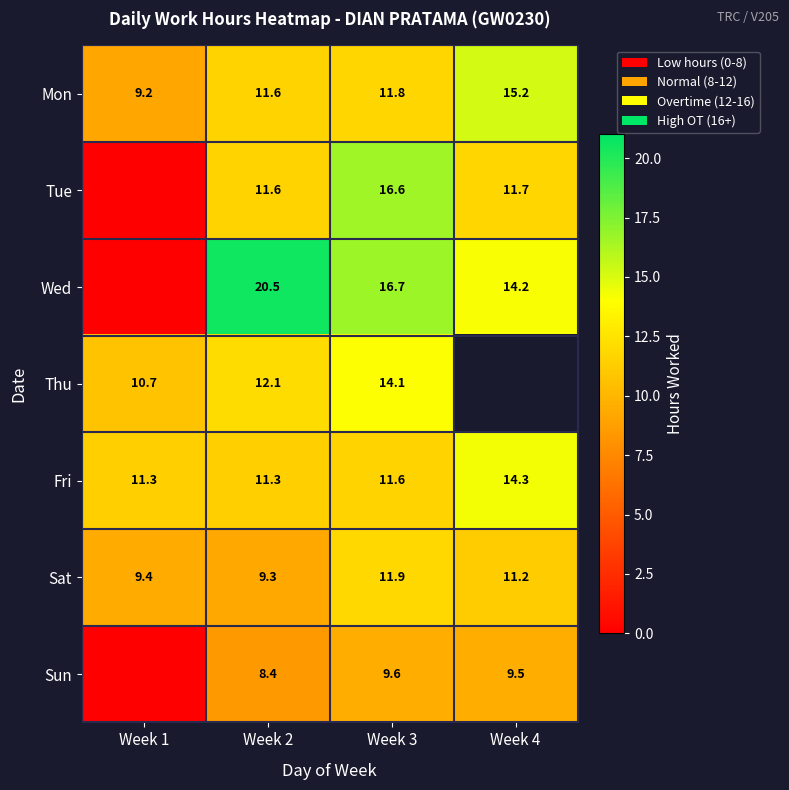

What is the difference between the highest and lowest values at Week 1?

11.3